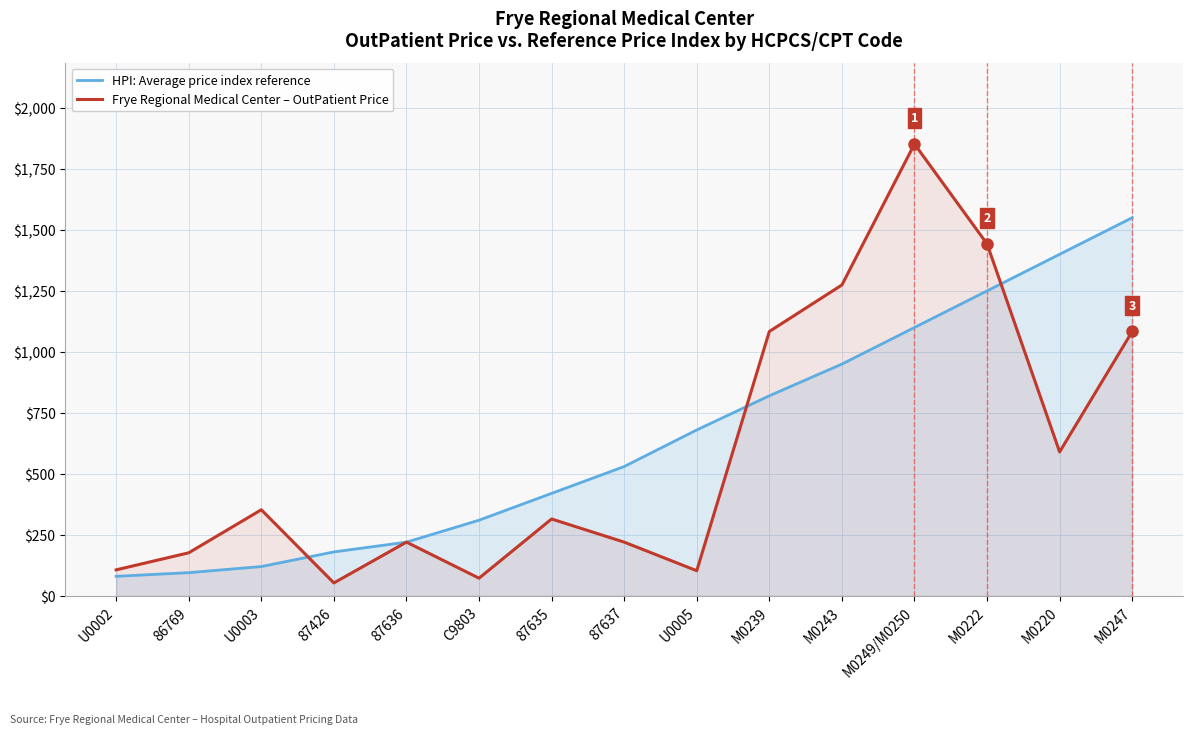

What is the value of the Frye Regional Medical Center – OutPatient Price point at the 10th from the left?

1083.6